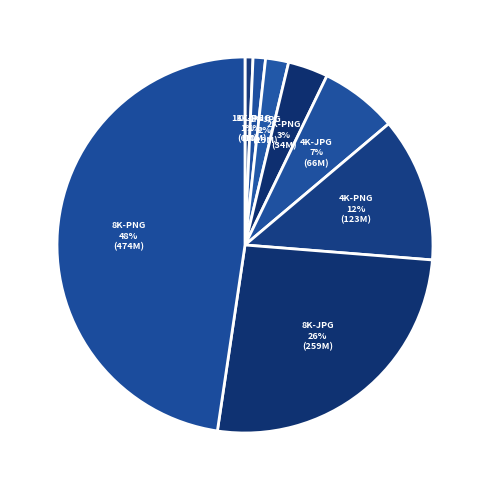

To the nearest percent, what percentage of the pie is 8K-JPG?

26%